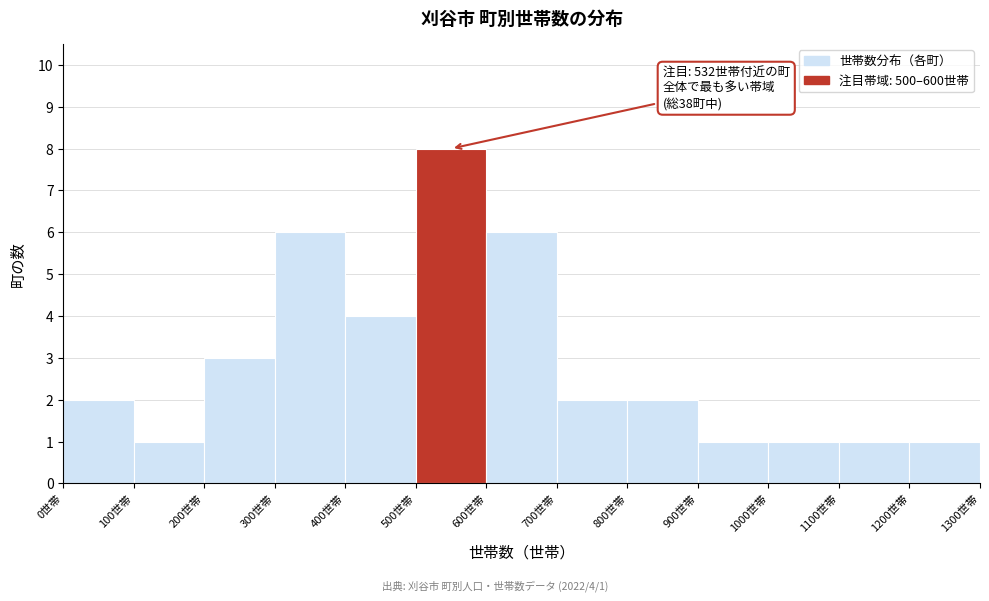

Which range on the x-axis has the tallest bar?

500 to 600